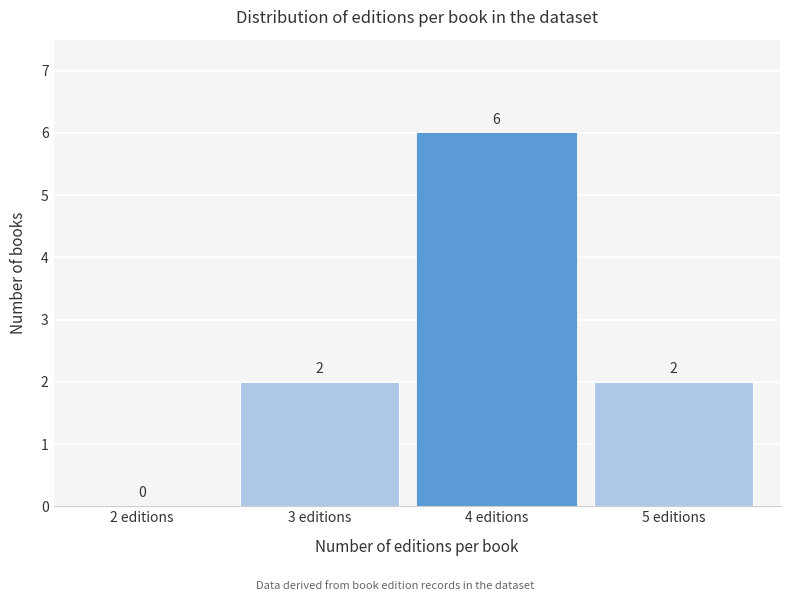

Reading left to right, transcribe all the data shown in this chart.

2 editions=0	3 editions=2	4 editions=6	5 editions=2